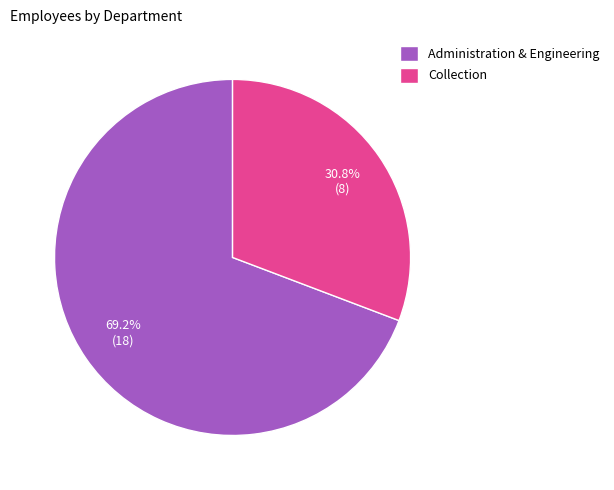

Which slice is the largest?

Administration & Engineering